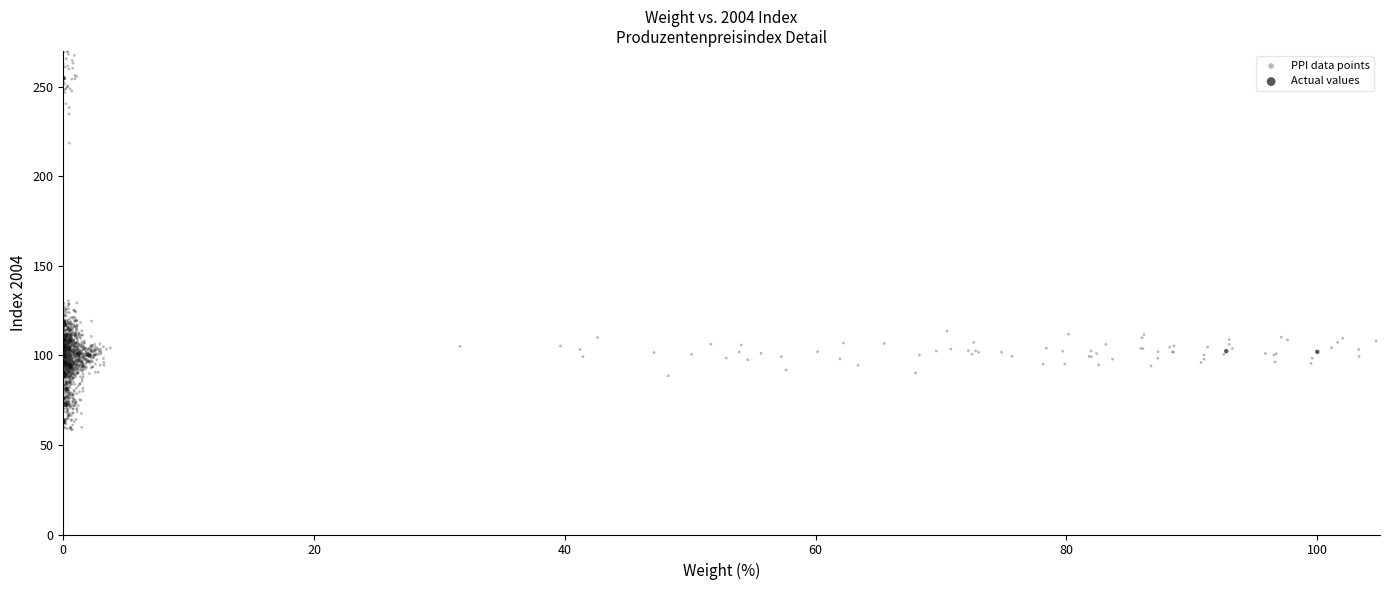

Which series reaches the maximum Y coordinate?

PPI data points